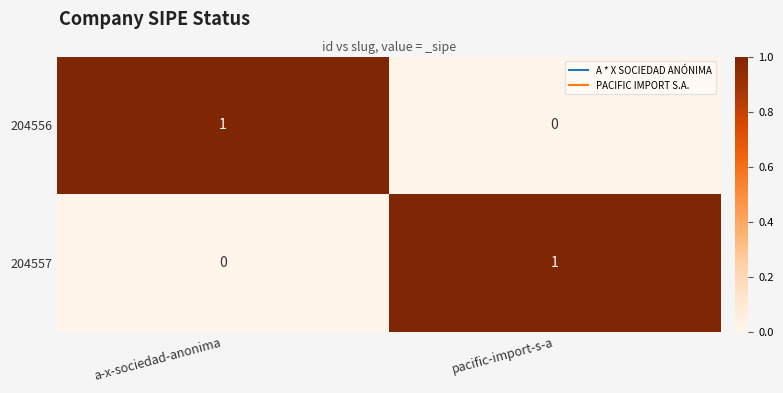

Reading right to left, list all the values displayed in this chart.

204556: pacific-import-s-a=0	a-x-sociedad-anonima=1
204557: pacific-import-s-a=1	a-x-sociedad-anonima=0